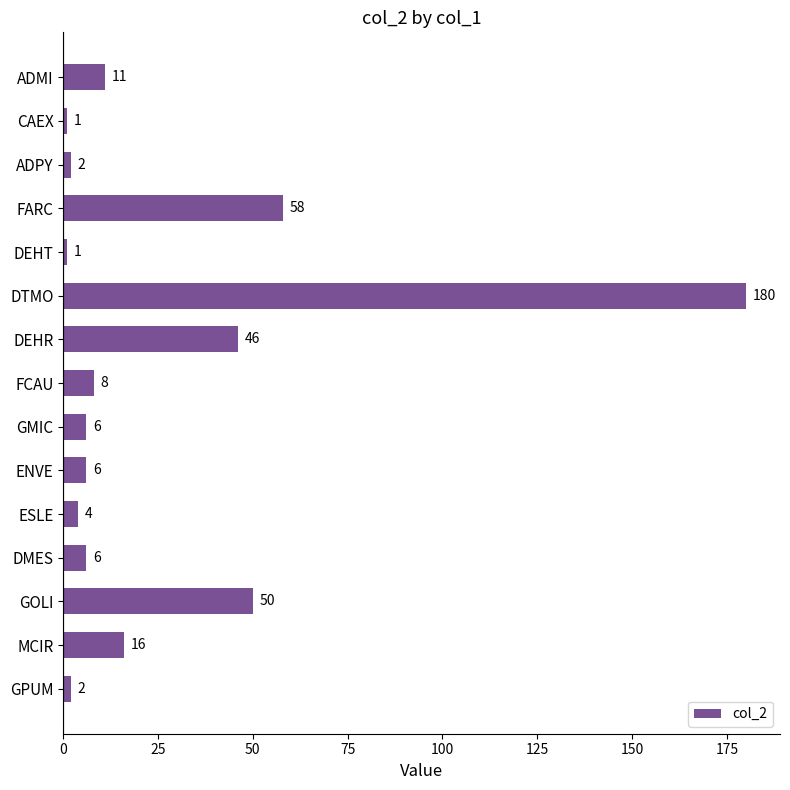

The chart shows a value of 88 at GOLI. True or false?

False